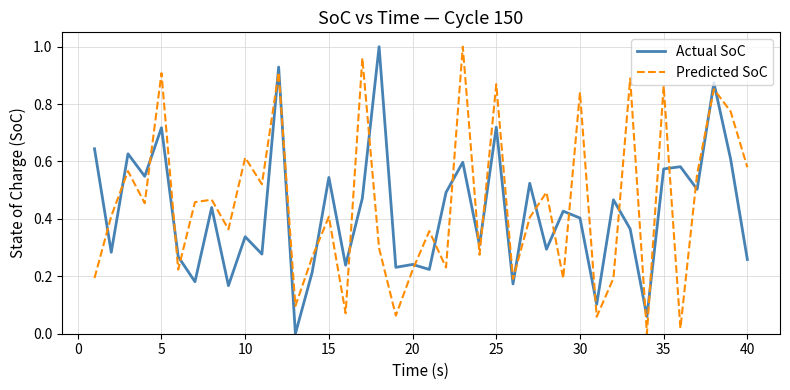

Which series has the largest total across all categories?

Predicted SoC